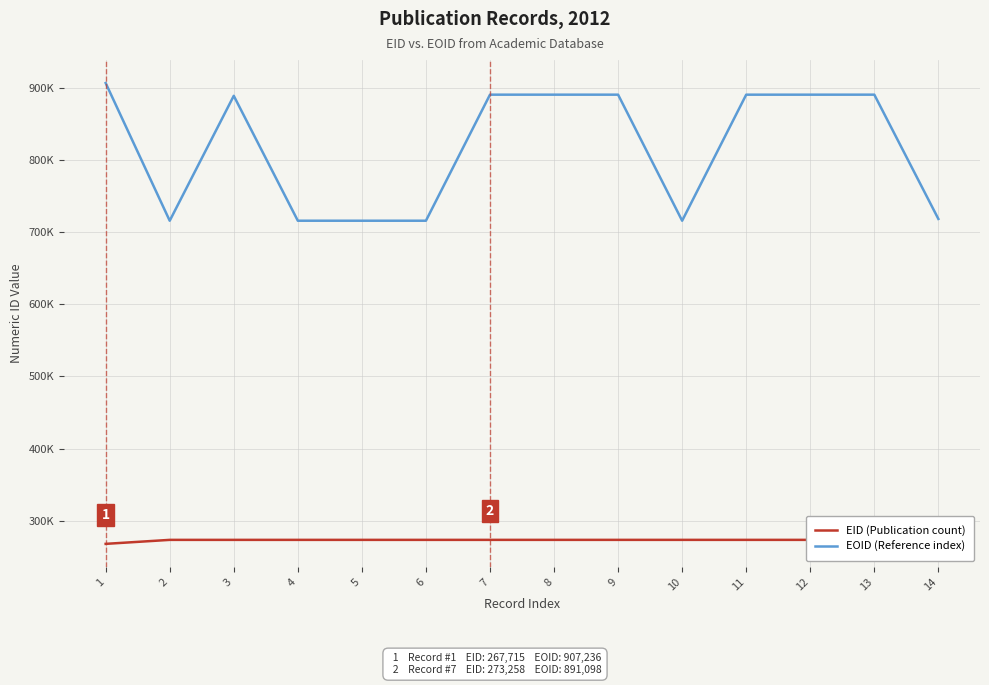

Count the number of categories in the chart.

14